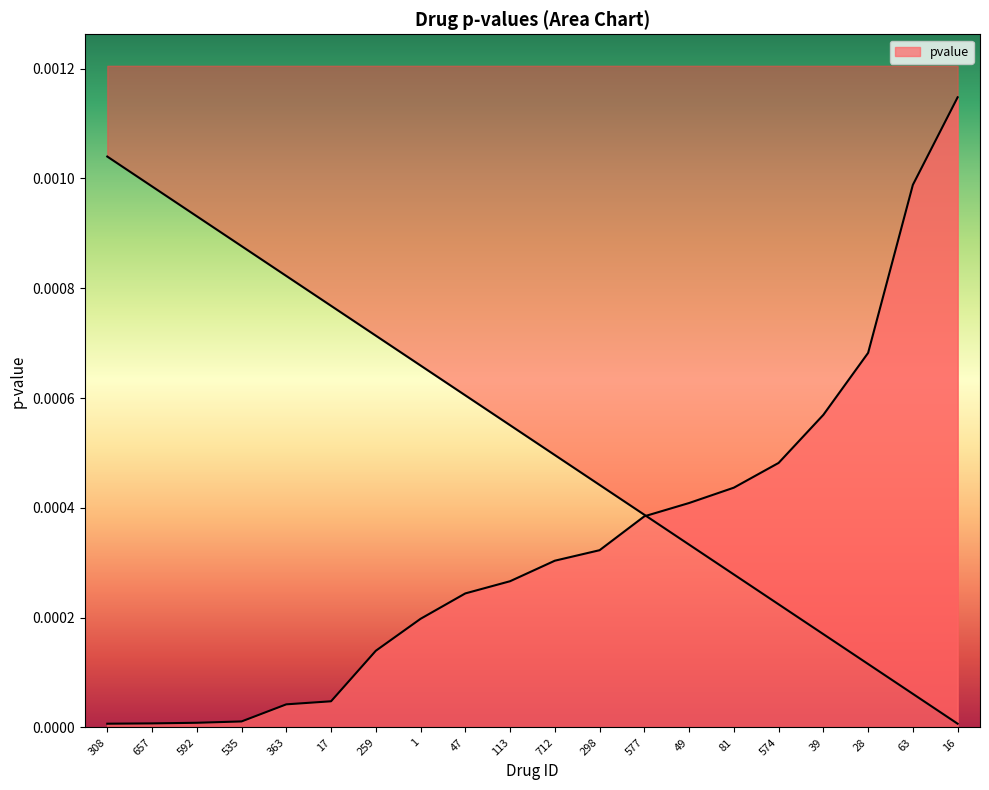

How many data points does each series have?

20